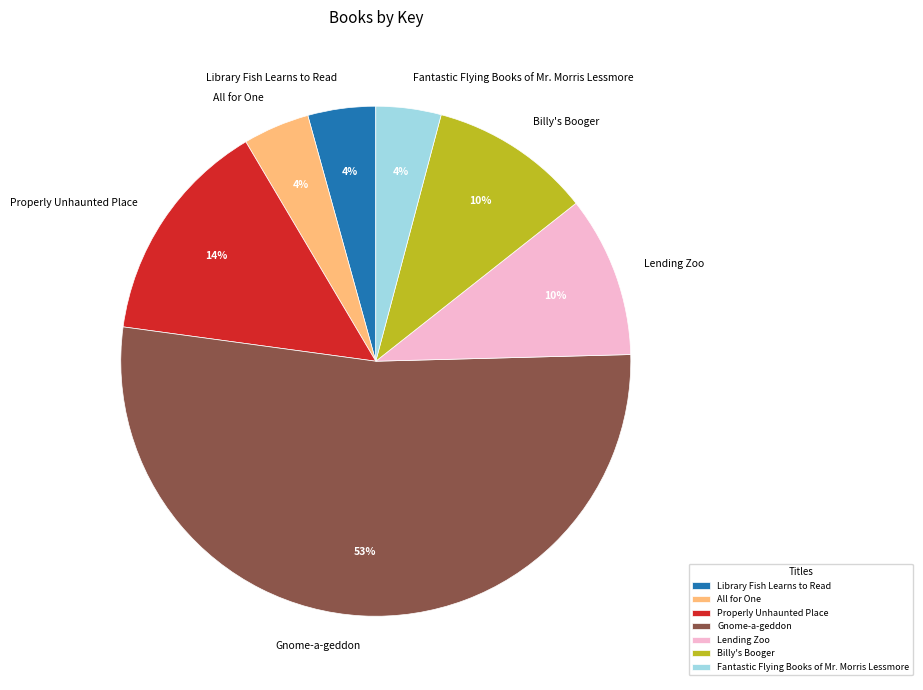

Do Billy's Booger and Library Fish Learns to Read together represent more than half of the pie?

No